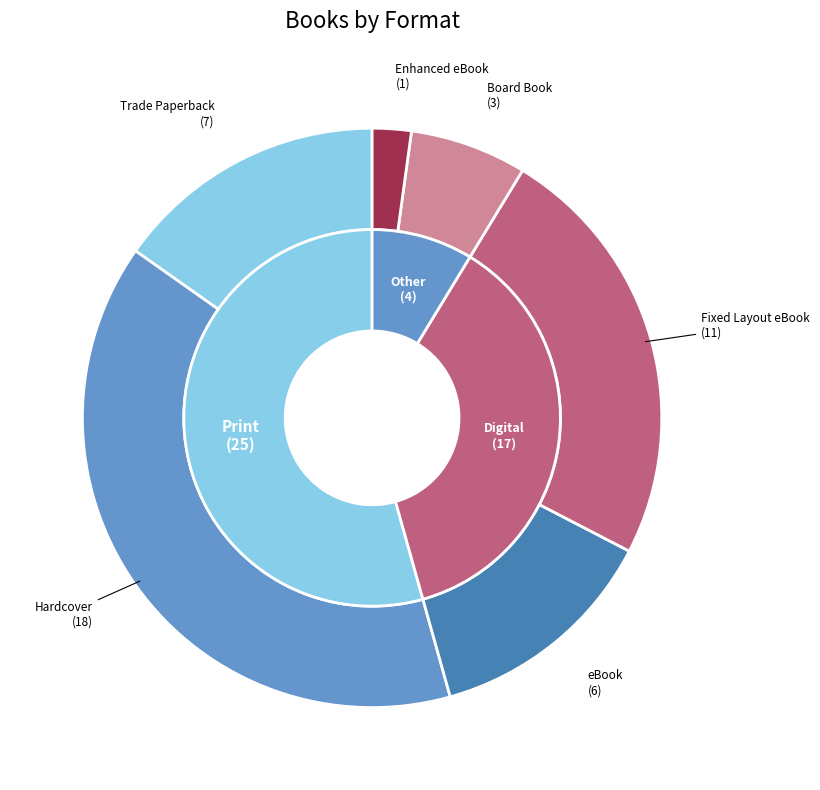

Does any single category account for the majority?

No